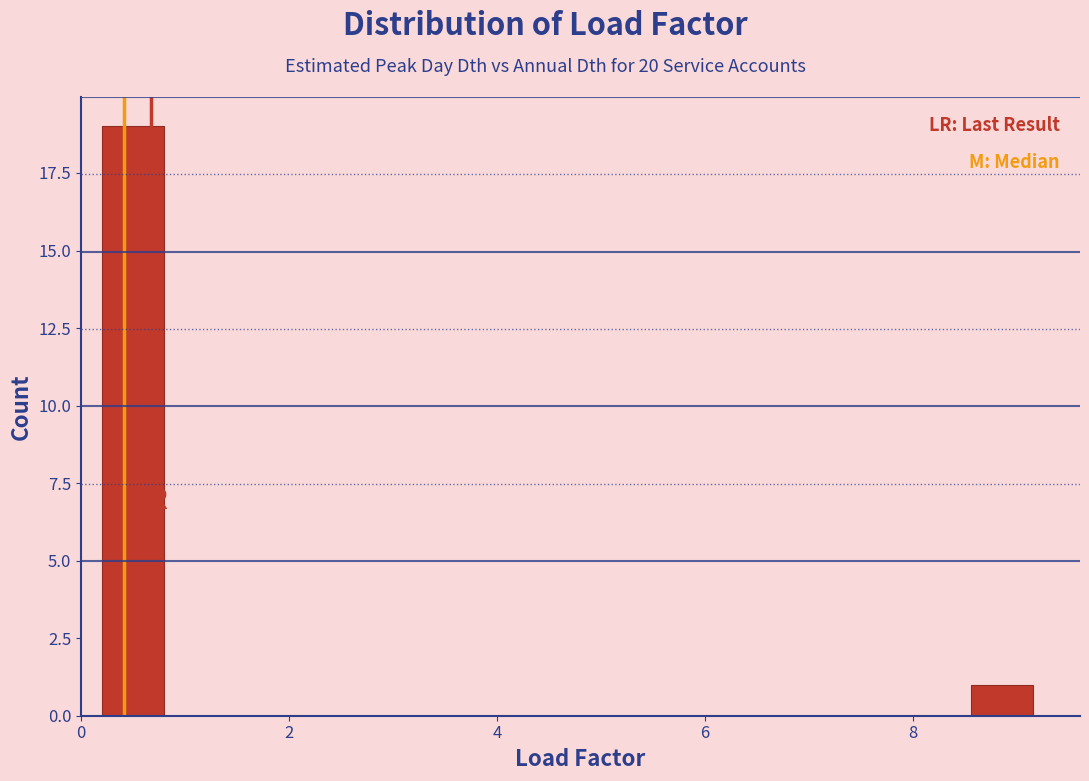

Around what value on the x-axis is the tallest bar? Give the approximate position of its centre, as read against the axis.

0.6